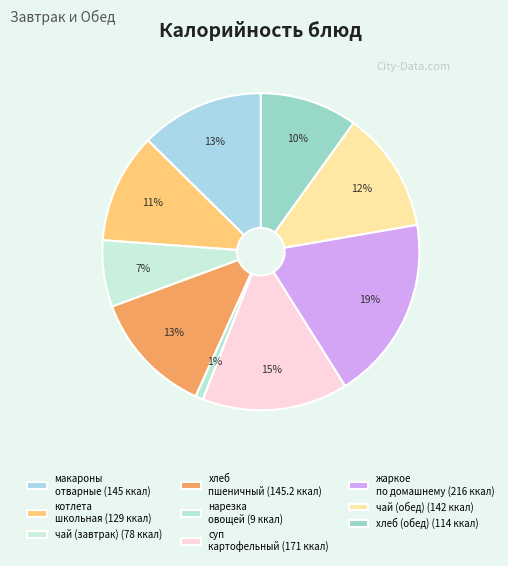

To the nearest percent, what is the difference between the largest and smallest slice percentages?

18%